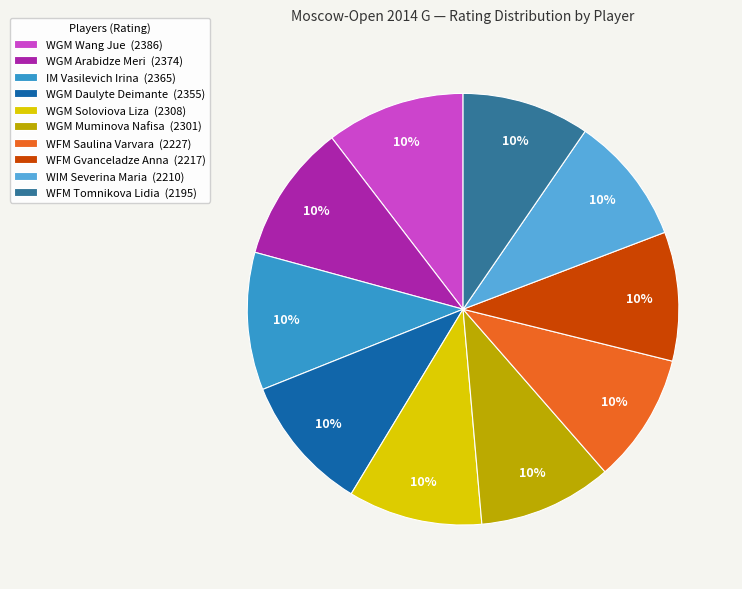

True or false: WGM Muminova Nafisa accounts for 22% of the total.

False